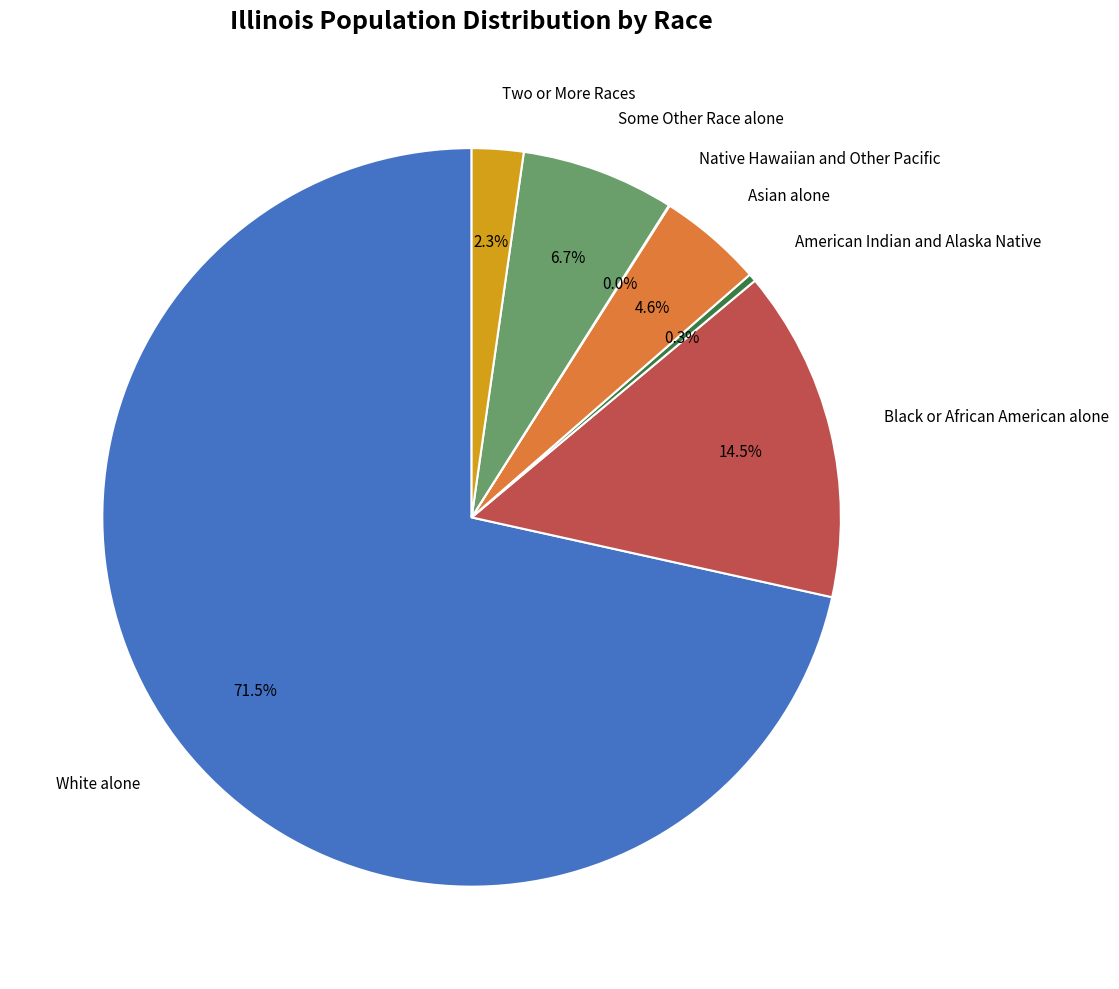

Which category accounts for the majority?

White alone